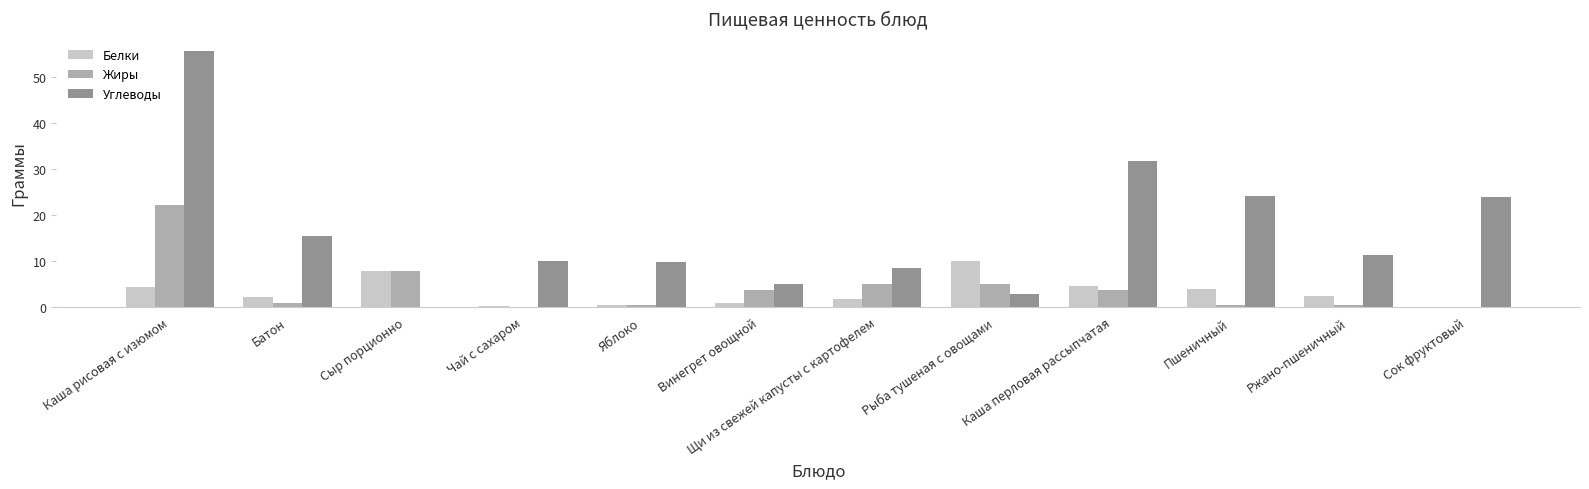

At which label does Углеводы first exceed 11?

Каша рисовая с изюмом